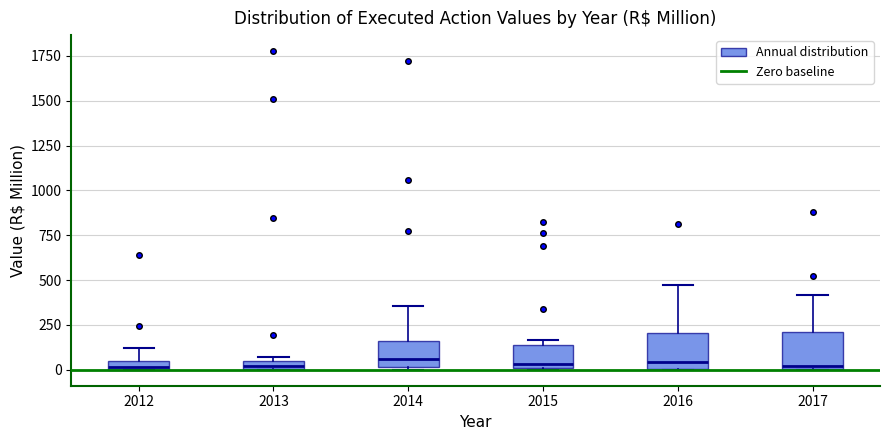

Where does the upper whisker of the box at x = 2012 end on the y-axis? The values are not printed on the chart, so give them approximately, as read against the axis.

100